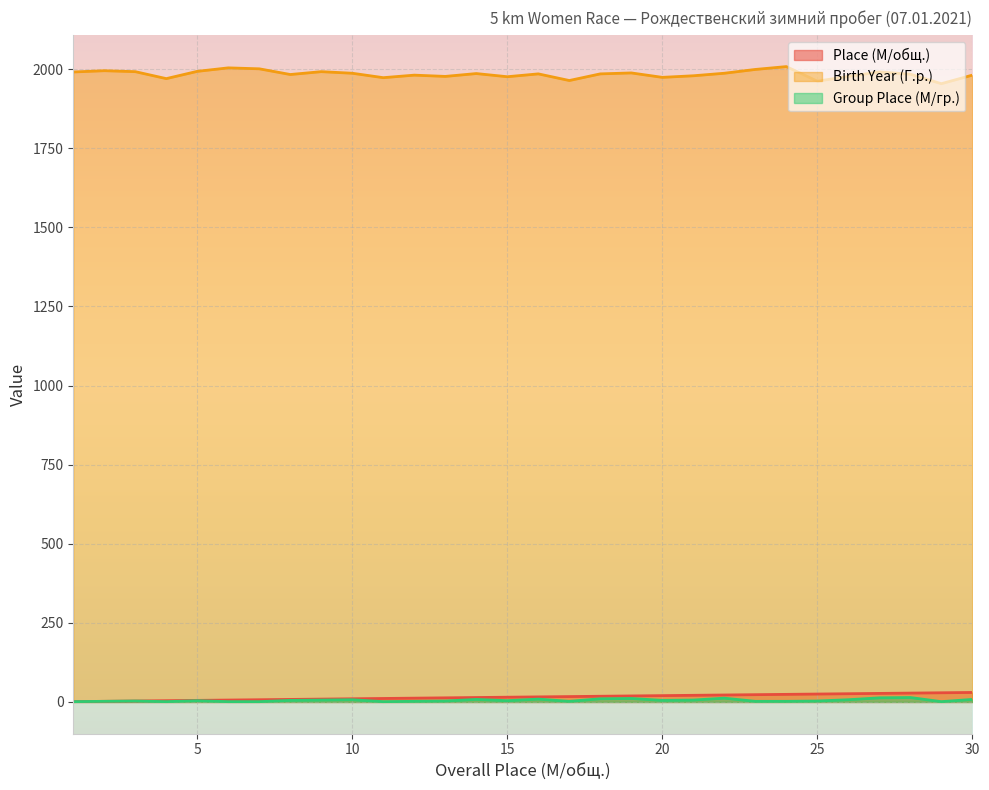

Reading left to right, extract all data points from this chart.

Place (M/общ.): 1	2	3	4	5	6	7	8	9	10	11	12	13	14	15	16	17	18	19	20	21	22	23	24	25	26	27	28	29	30
Birth Year (Г.р.): 1991	1995	1992	1970	1993	2004	2001	1983	1992	1987	1973	1981	1977	1986	1976	1985	1964	1985	1988	1974	1979	1987	1999	2008	1962	1977	1991	1984	1954	1981
Group Place (М/гр.): 1	2	3	1	4	1	1	5	6	7	1	2	3	8	4	9	2	10	11	5	6	12	2	2	3	7	13	14	1	8